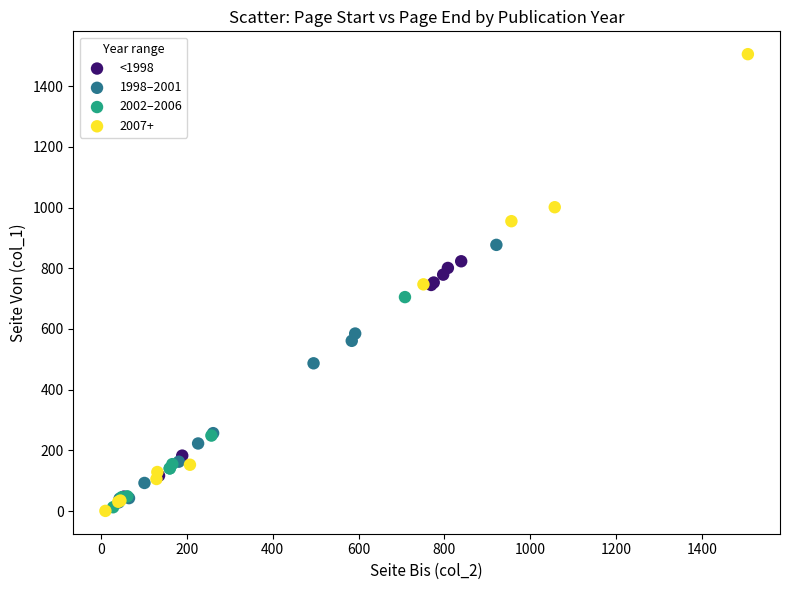

Which series reaches the maximum Y coordinate?

2007+